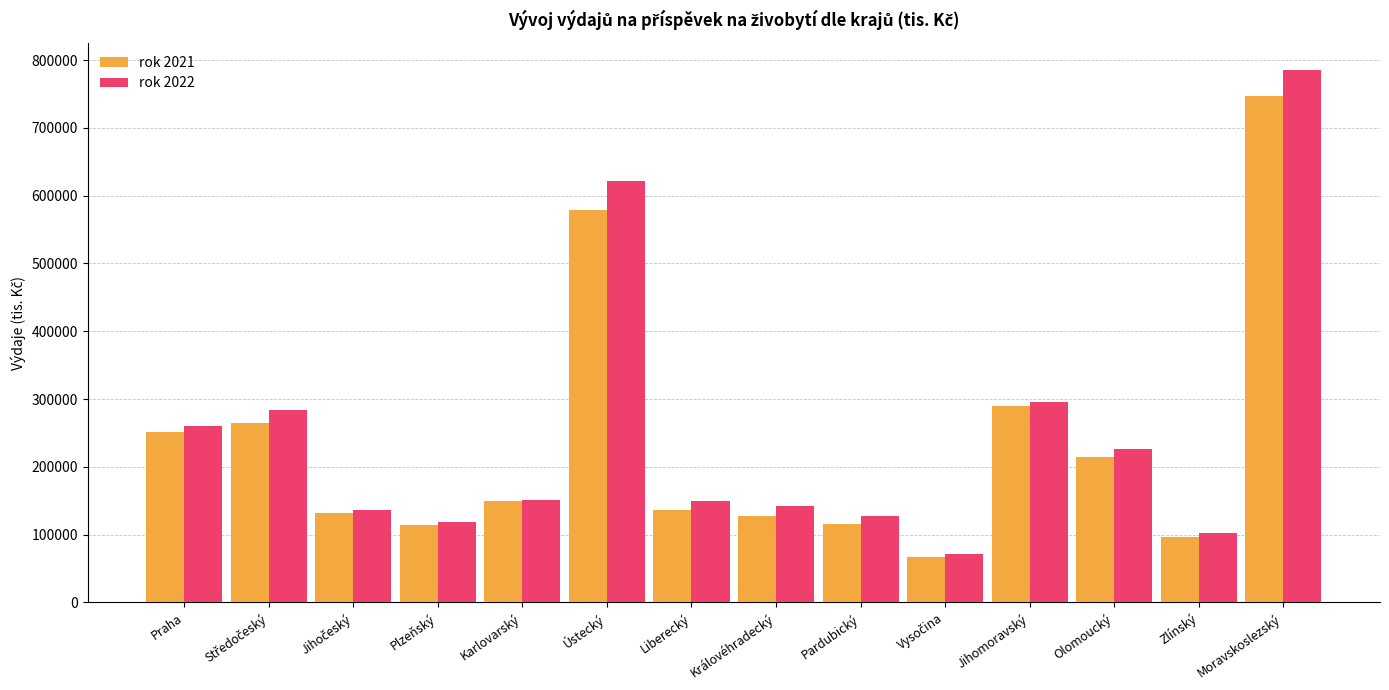

Rank the series at Moravskoslezský from highest to lowest value.

rok 2022, rok 2021